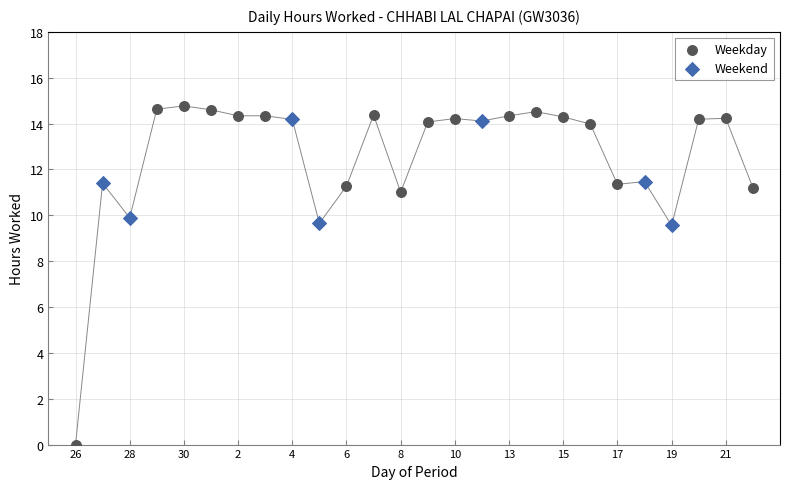

Which series reaches the minimum Y coordinate?

Weekday